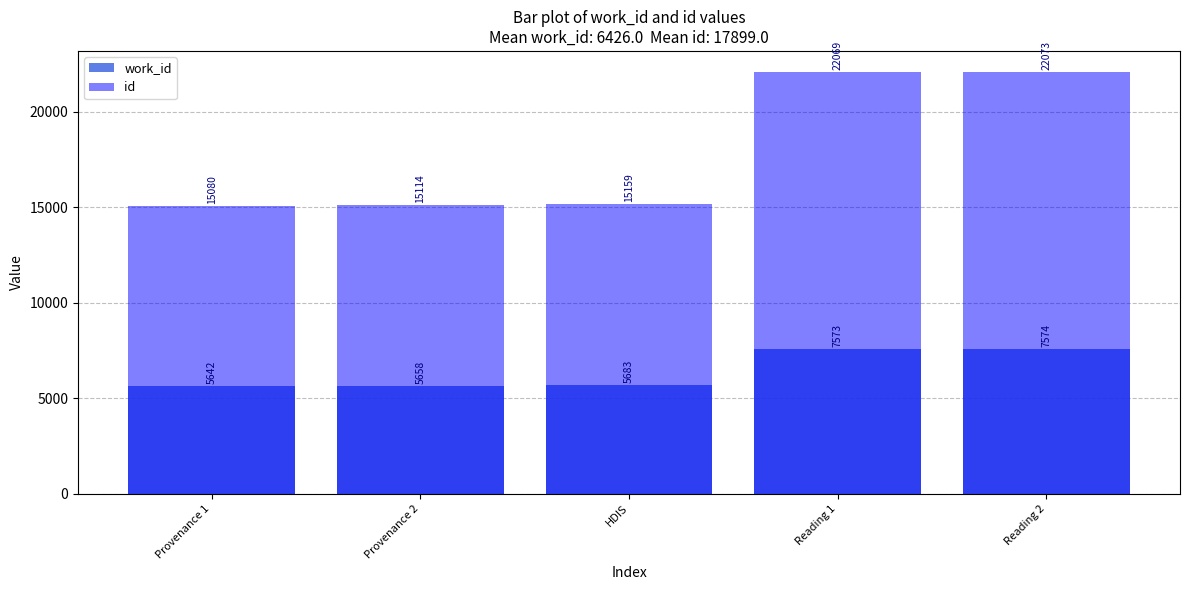

List the labels in order of id value, smallest first.

Provenance 1, Provenance 2, HDIS, Reading 1, Reading 2